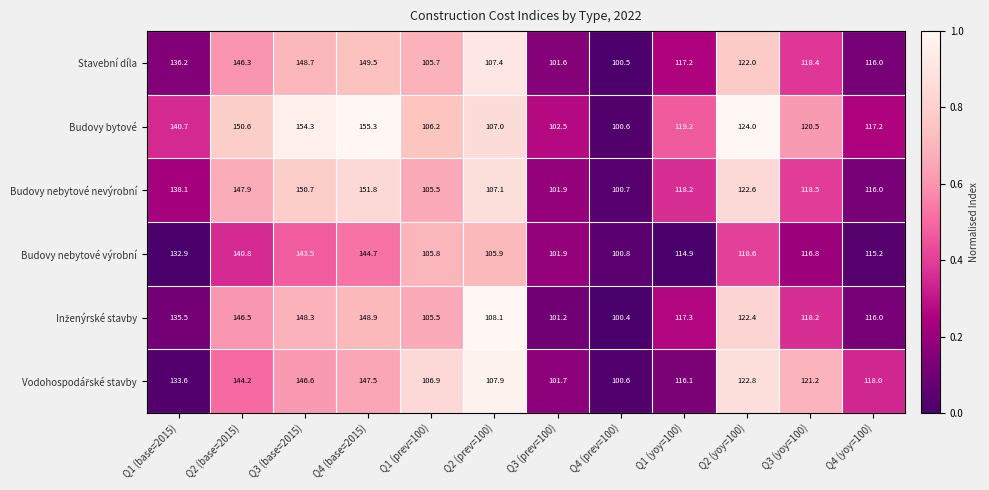

Rank the categories by Budovy bytové value from lowest to highest.

Q4 (prev=100), Q3 (prev=100), Q1 (prev=100), Q2 (prev=100), Q4 (yoy=100), Q1 (yoy=100), Q3 (yoy=100), Q2 (yoy=100), Q1 (base=2015), Q2 (base=2015), Q3 (base=2015), Q4 (base=2015)